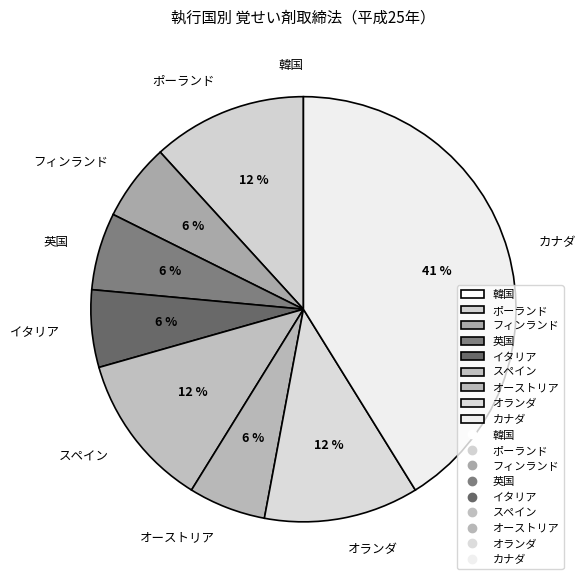

To the nearest percent, what is the difference between the イタリア and スペイン slice percentages?

6%